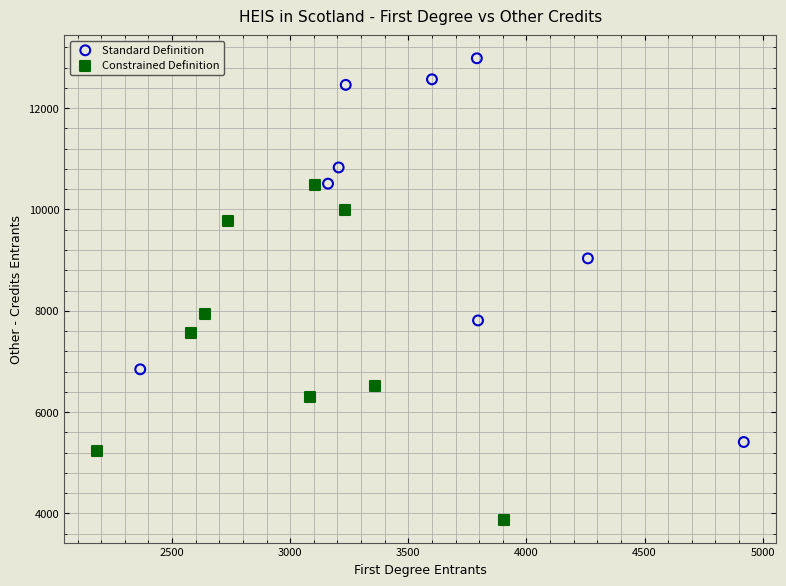

Which series has the largest Y range (max minus min)?

Standard Definition